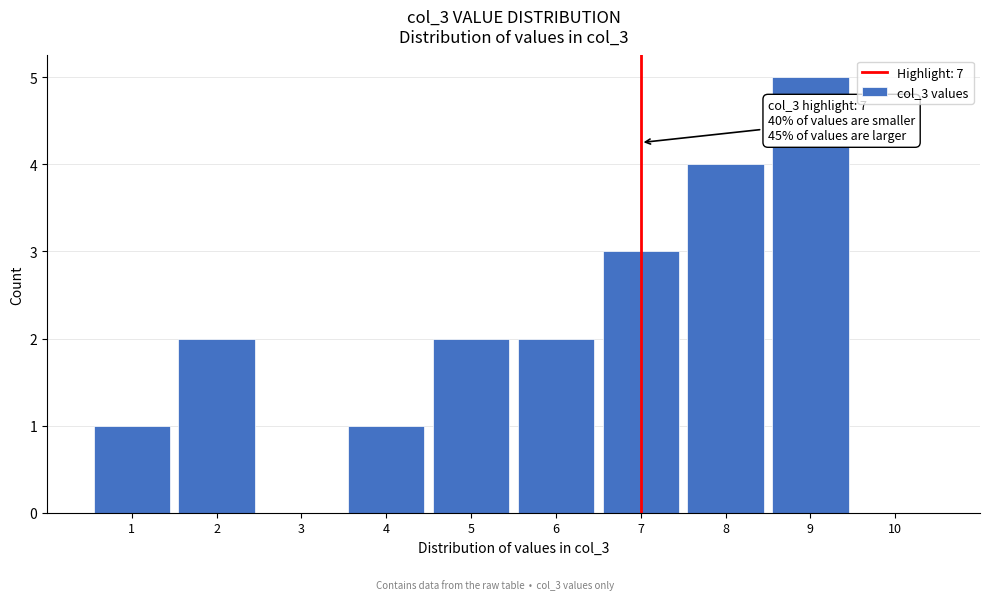

Over which range of the x-axis is the bar tallest?

8.5 to 9.5